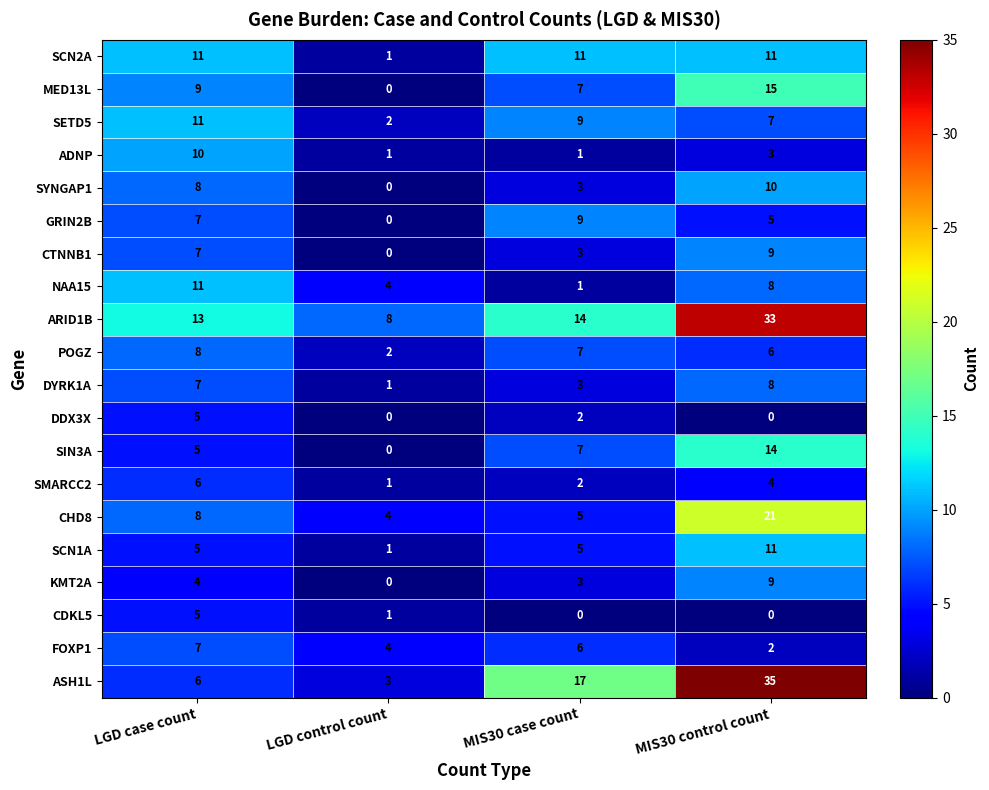

Which series has the widest spread of values?

ASH1L